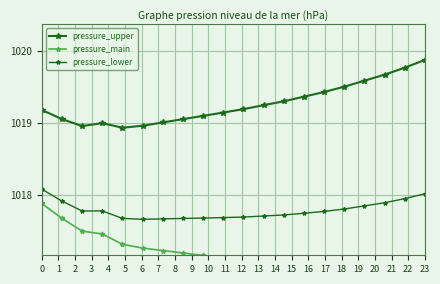

What is the total value across all series at 13?

3054.1